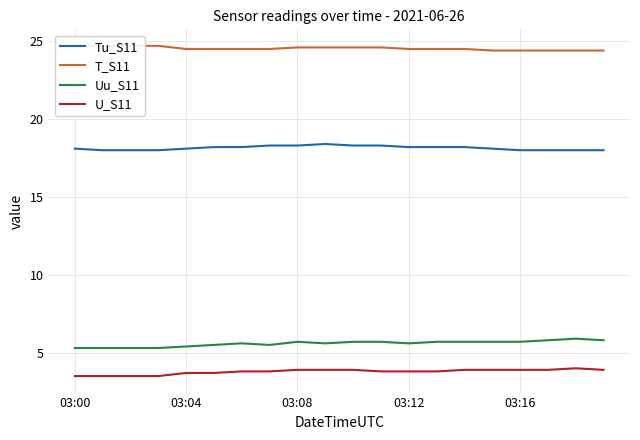

What is the total value across all series at 15?

52.1